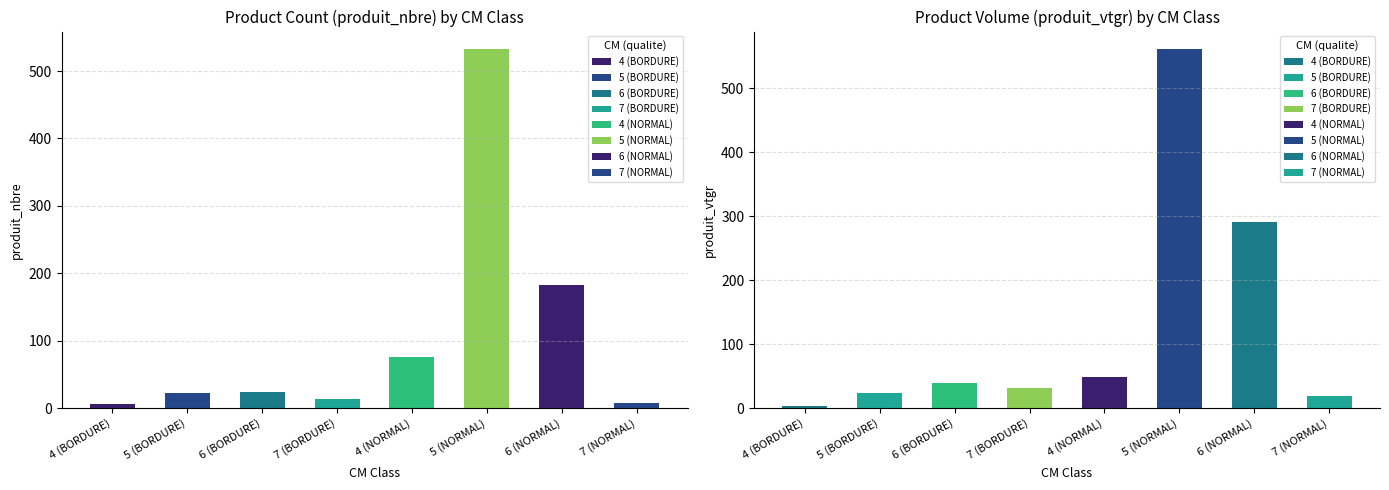

Reading left to right, extract all data points from this chart.

produit_nbre: 6.0	23.0	24.0	14.0	76.0	532.0	182.0	8.0
produit_vtgr: 3.6	23.2	39.0	31.6	48.6	560.5	290.8	19.6